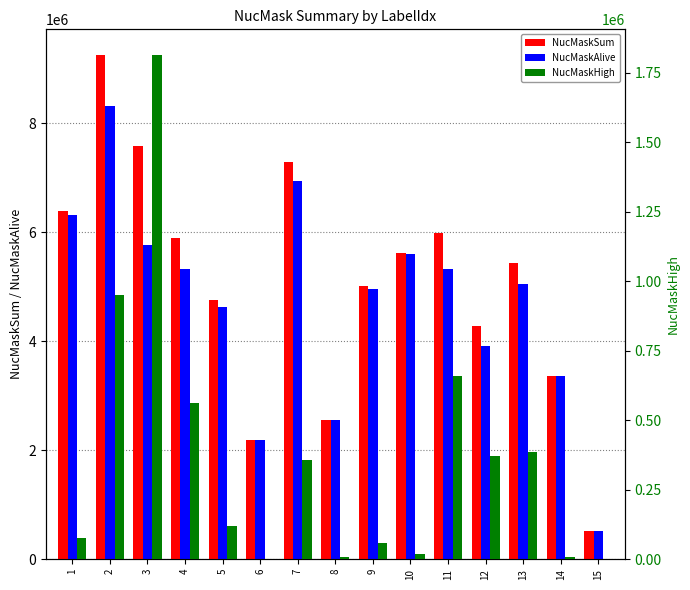

What is the difference between the maximum and second lowest values in the NucMaskSum series?

7071406